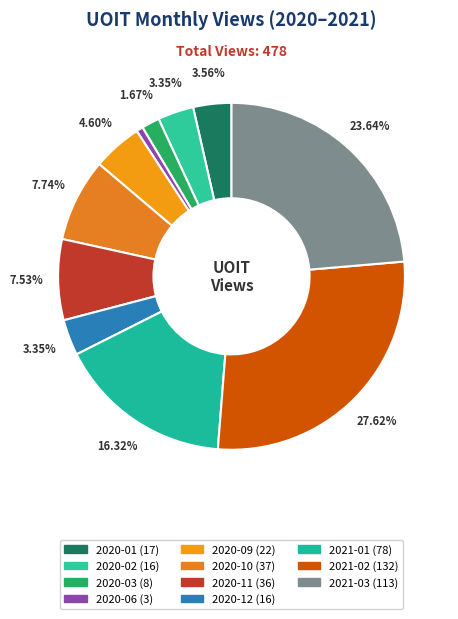

How many slices are in this pie chart?

11